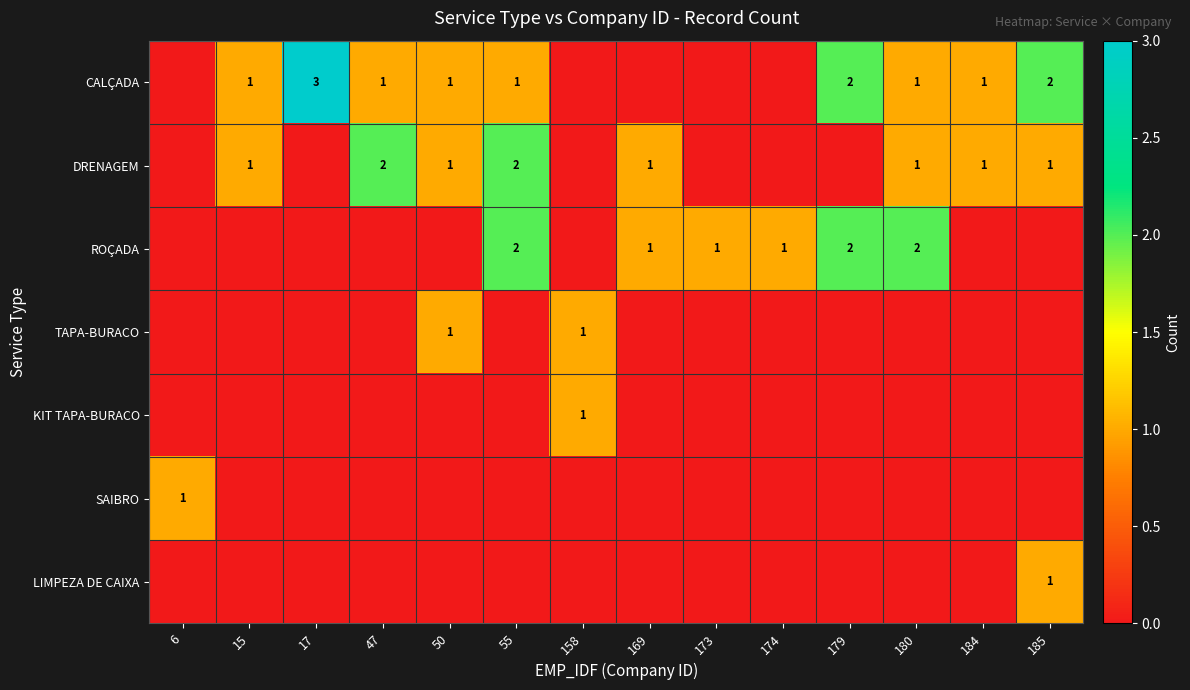

True or false: CALÇADA has a value of 2 at 185.

True